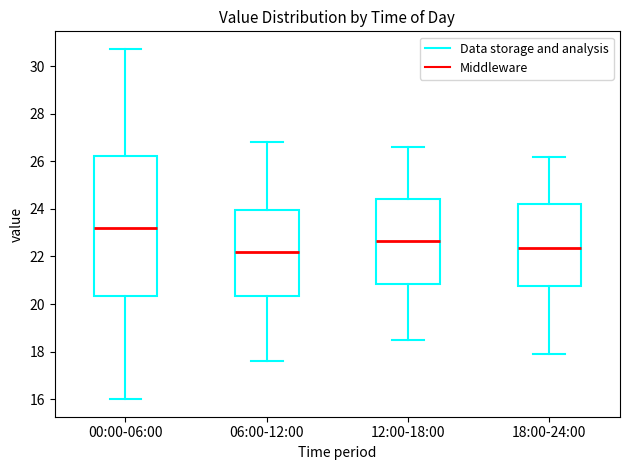

Reading left to right, read every box against the y-axis: the position of its median line, the range the box covers, and the ends of its whiskers. The values are not printed on the chart, so give them approximately, as read against the axis.

00:00-06:00: median 23.2, box 20.4 to 26.2, whiskers 16.0 to 30.8
06:00-12:00: median 22.2, box 20.4 to 24.0, whiskers 17.6 to 26.8
12:00-18:00: median 22.6, box 20.8 to 24.4, whiskers 18.6 to 26.6
18:00-24:00: median 22.4, box 20.8 to 24.2, whiskers 18.0 to 26.2